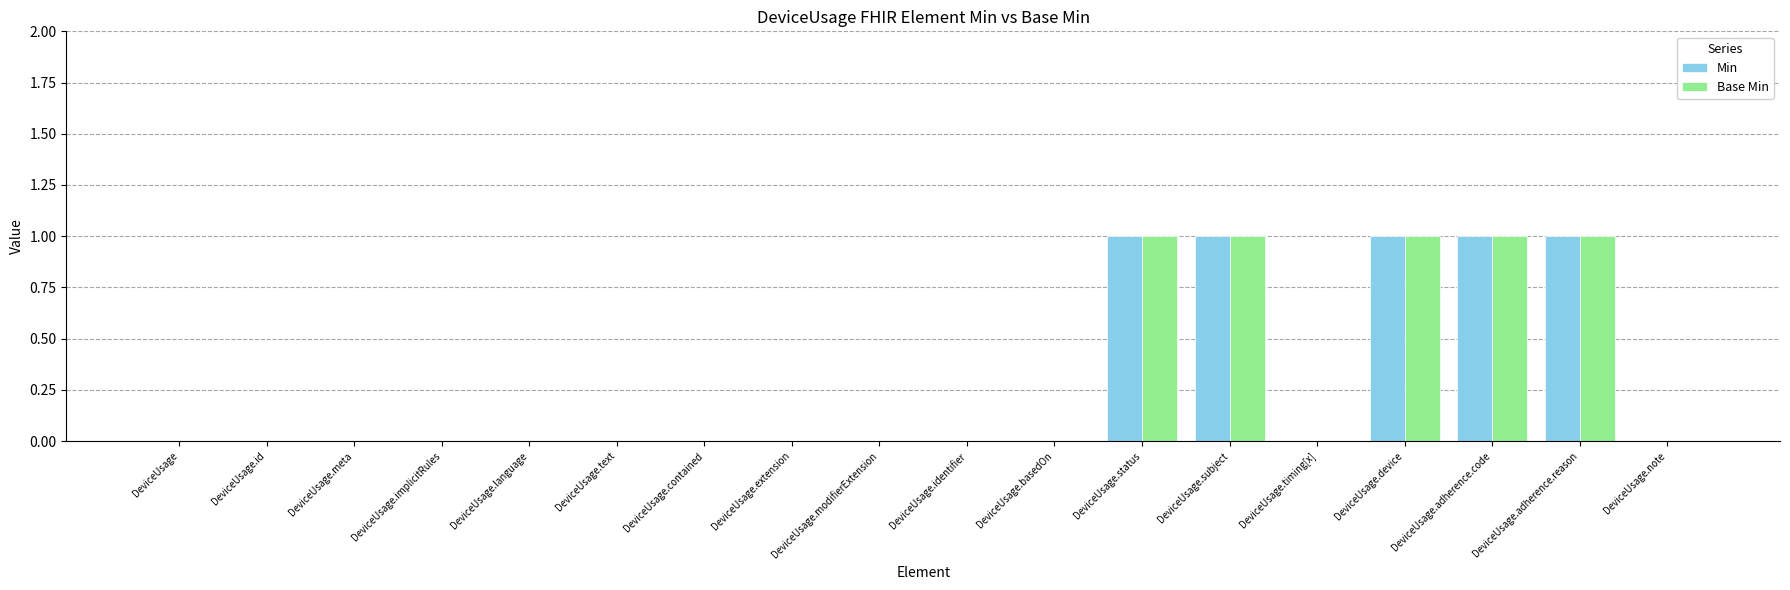

Is it true that Min equals 0 at DeviceUsage.adherence.code?

False